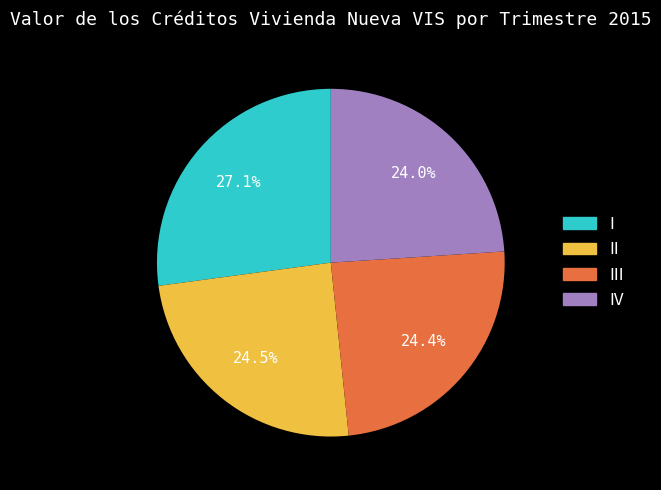

Is there a majority slice in this chart?

No